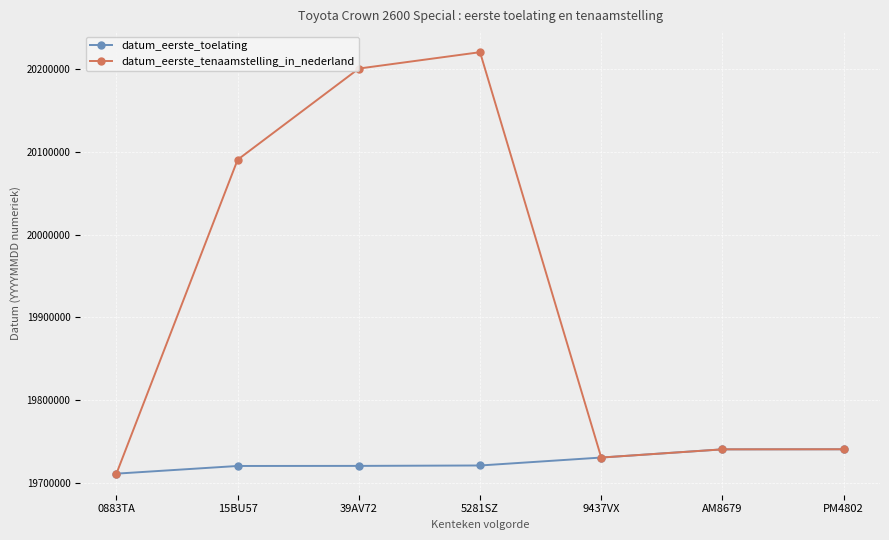

What are all the series names shown in the legend?

datum_eerste_toelating, datum_eerste_tenaamstelling_in_nederland